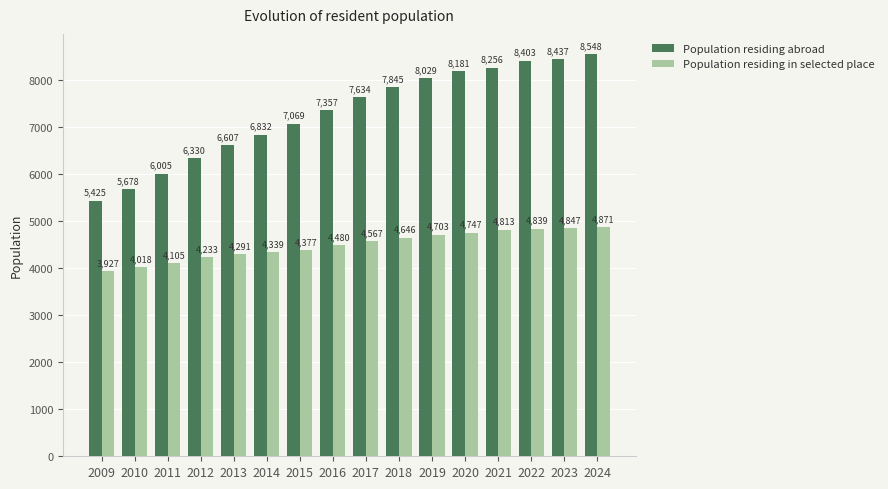

Which series has the widest spread of values?

Population residing abroad